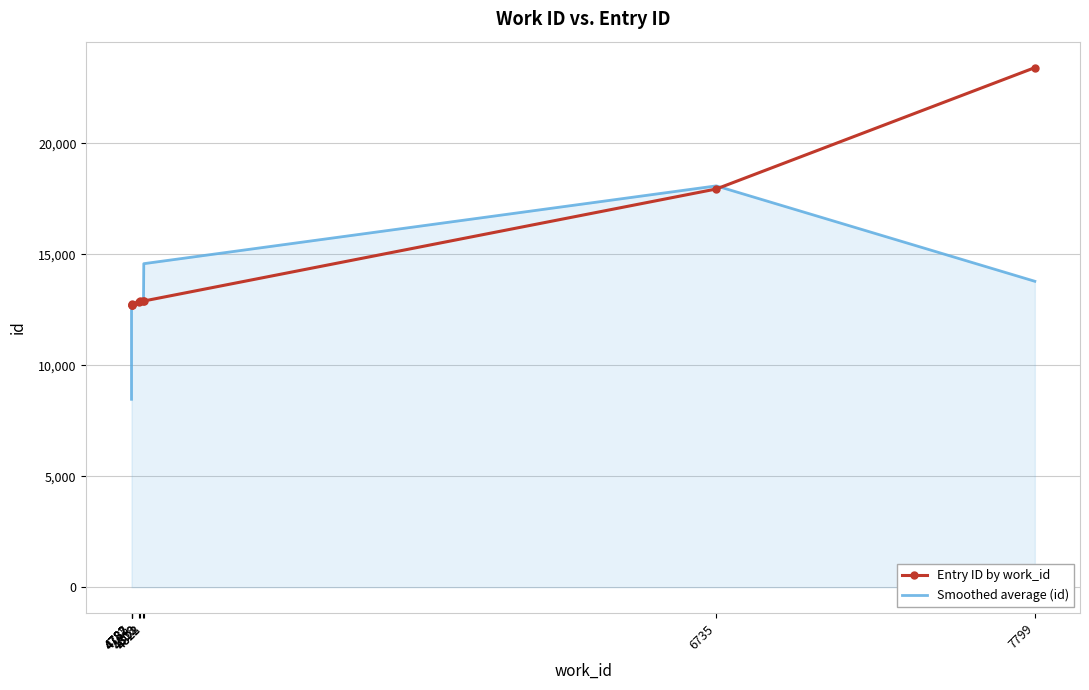

Count the number of data series in this chart.

2